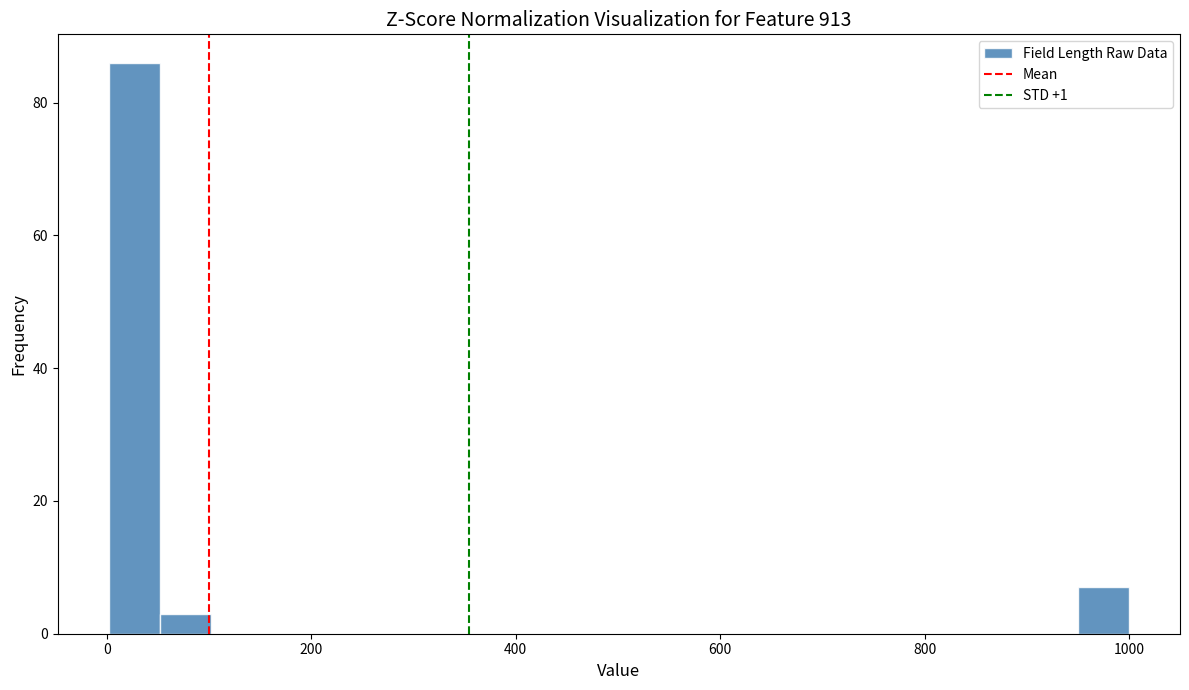

Around what value on the x-axis is the tallest bar? Give the approximate position of its centre, as read against the axis.

20